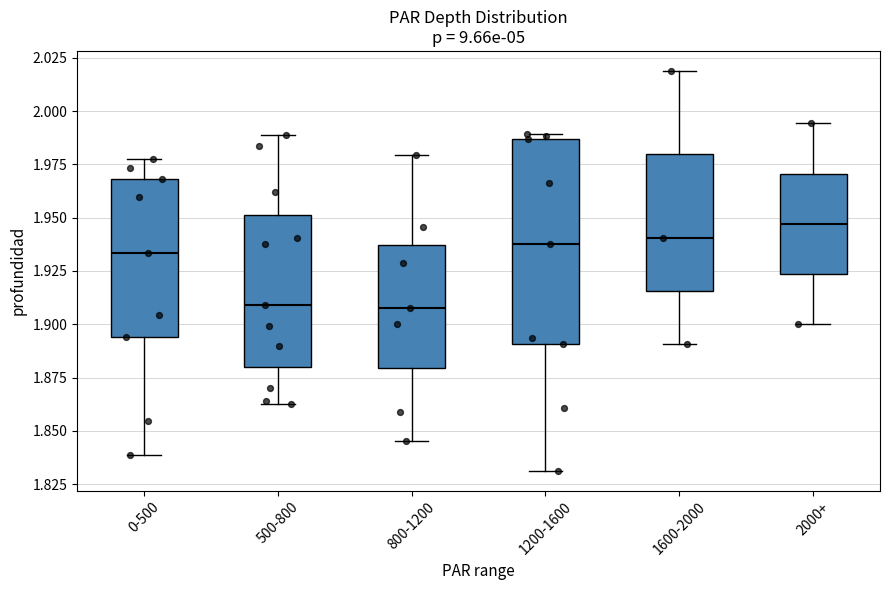

Reading left to right, read every box against the y-axis: the position of its median line, the range the box covers, and the ends of its whiskers. The values are not printed on the chart, so give them approximately, as read against the axis.

0-500: median 1.935, box 1.895 to 1.970, whiskers 1.840 to 1.980
500-800: median 1.910, box 1.880 to 1.950, whiskers 1.865 to 1.990
800-1200: median 1.910, box 1.880 to 1.935, whiskers 1.845 to 1.980
1200-1600: median 1.940, box 1.890 to 1.985, whiskers 1.830 to 1.990
1600-2000: median 1.940, box 1.915 to 1.980, whiskers 1.890 to 2.020
2000+: median 1.945, box 1.925 to 1.970, whiskers 1.900 to 1.995